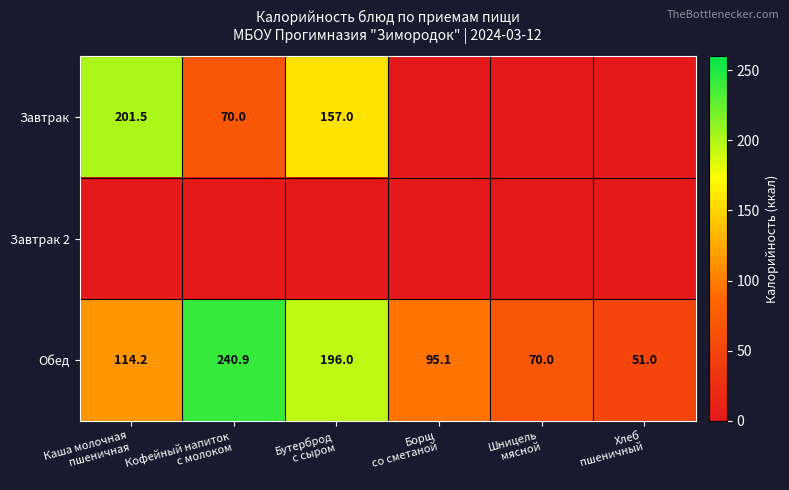

Which label corresponds to the largest value in the chart?

Кофейный напиток
с молоком